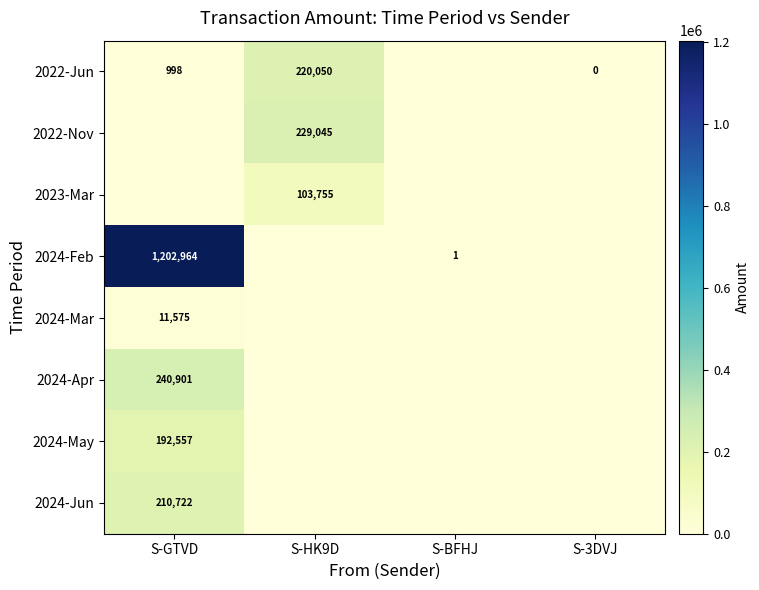

Between S-BFHJ and S-GTVD, which is larger?

S-GTVD